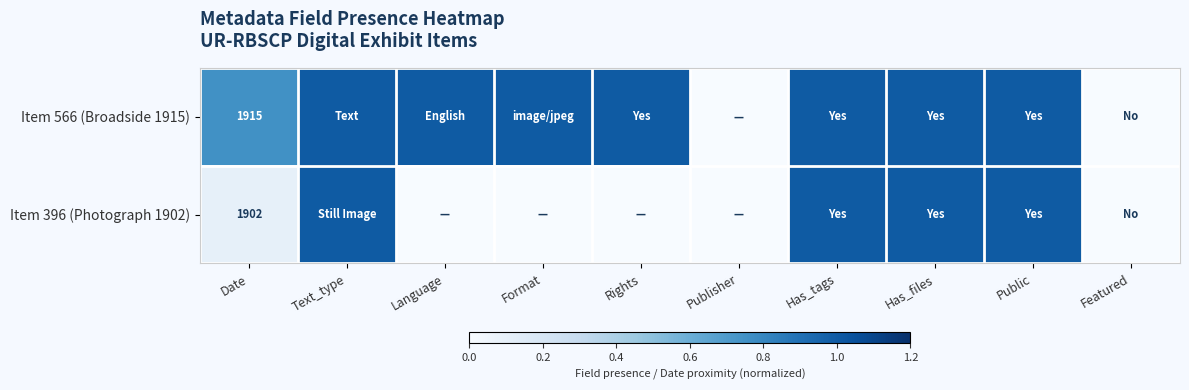

Is the value of Item 396 (Photograph 1902) at Format greater than the value of Item 566 (Broadside 1915) at Date?

No